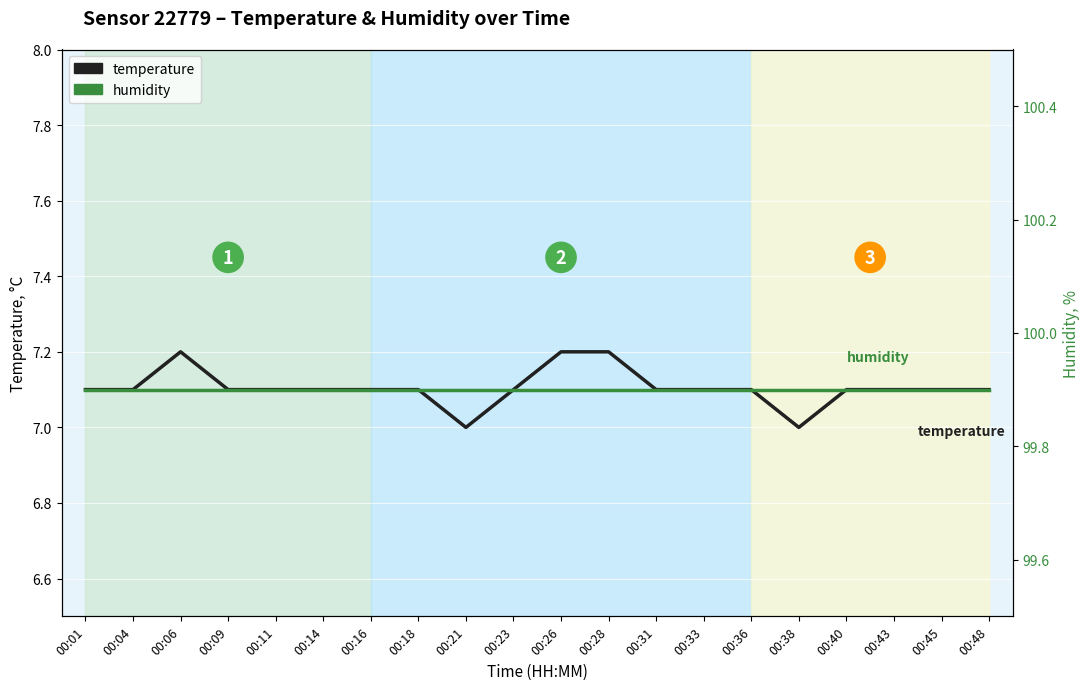

What are all the series names shown in the legend?

temperature, humidity